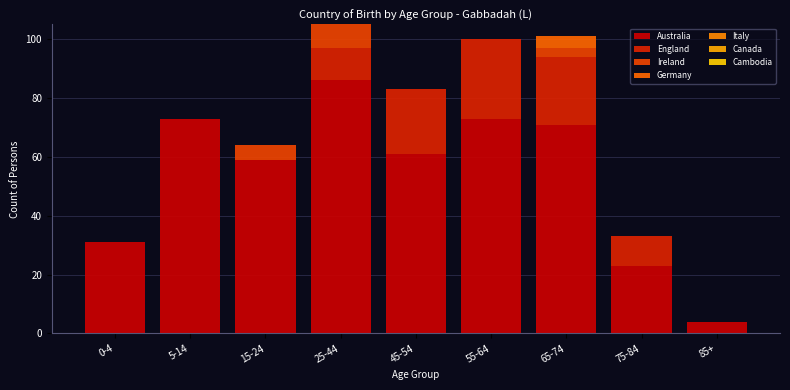

Are the bars horizontal?

No